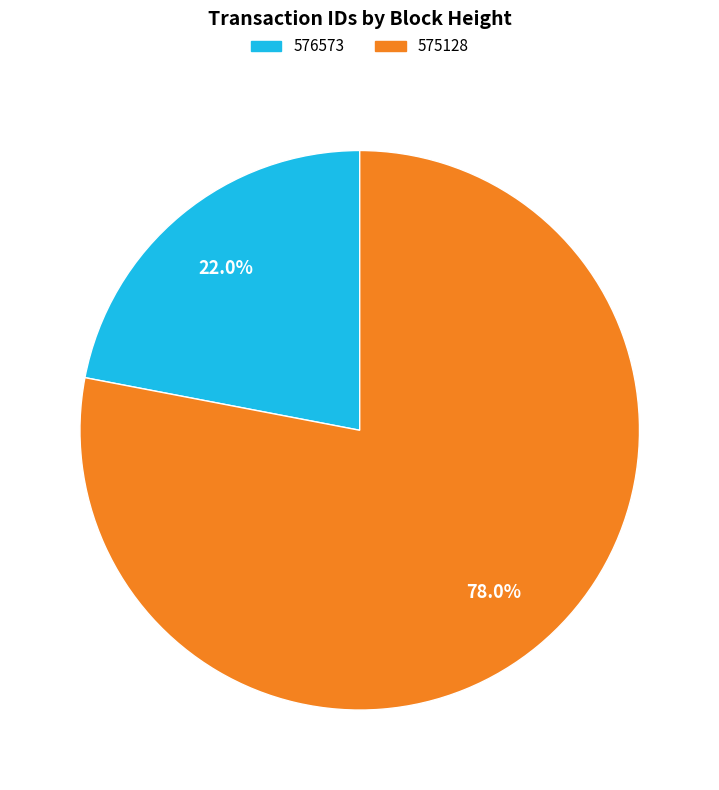

Do 576573 and 575128 together represent more than half of the pie?

Yes